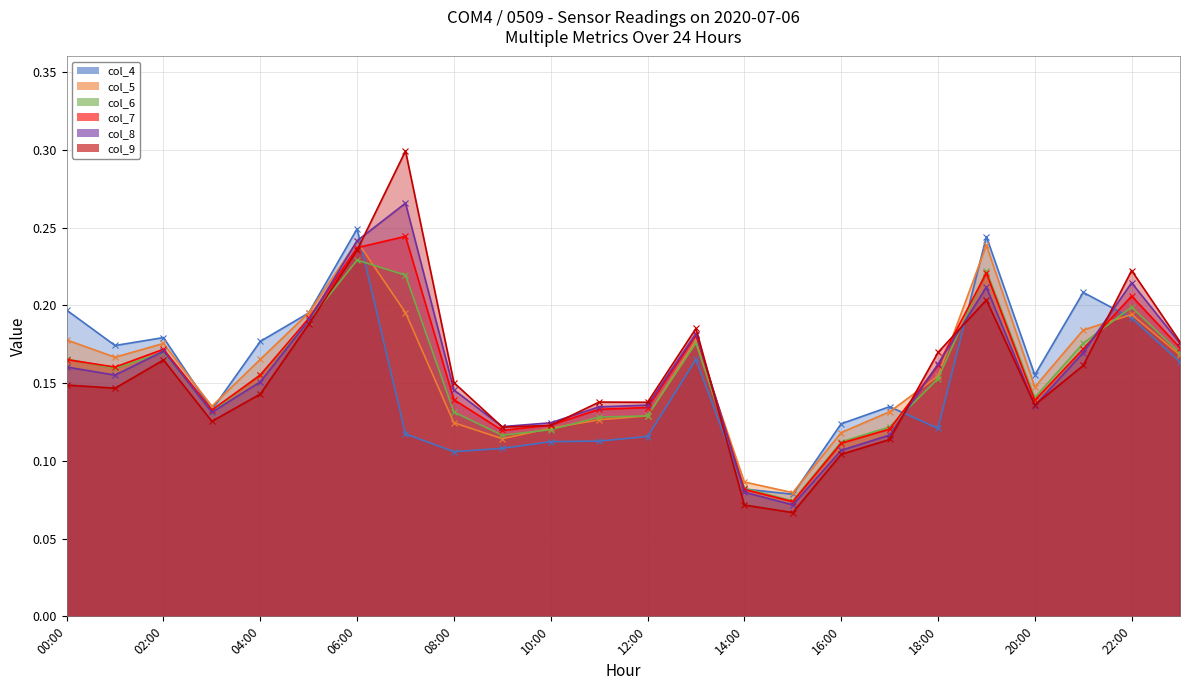

At which label is col_8 closest to 0?

15:00